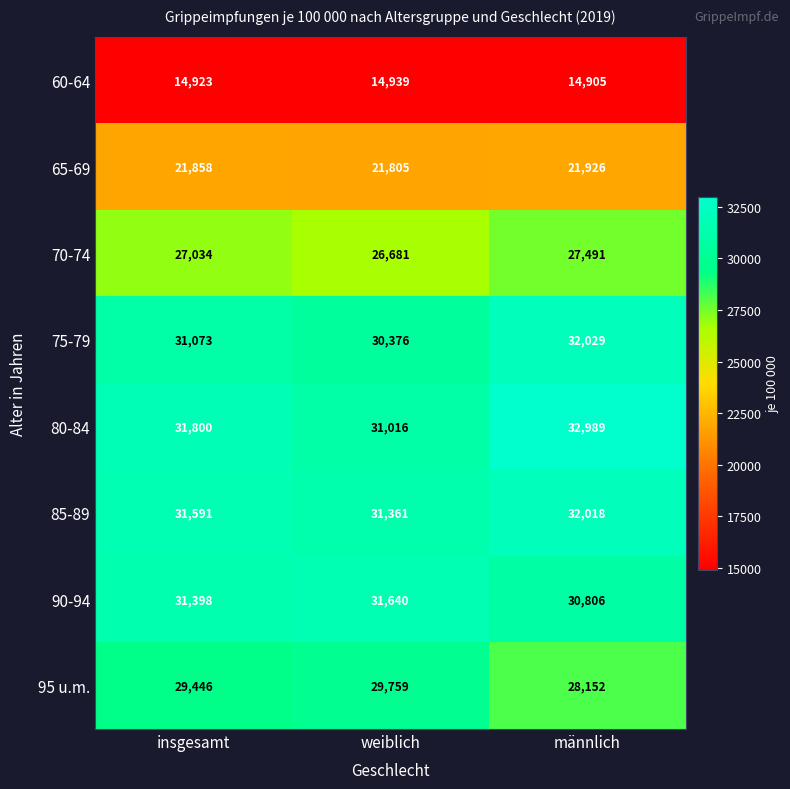

The 70-74 series shows 8154 at männlich. True or false?

False